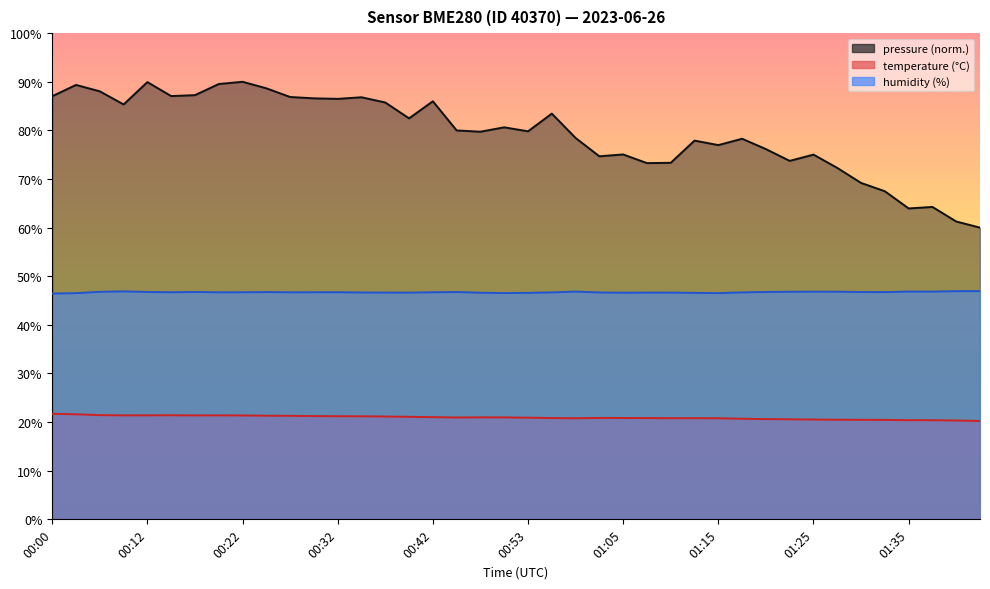

What is the difference between the highest and lowest values at 01:25?

26.3